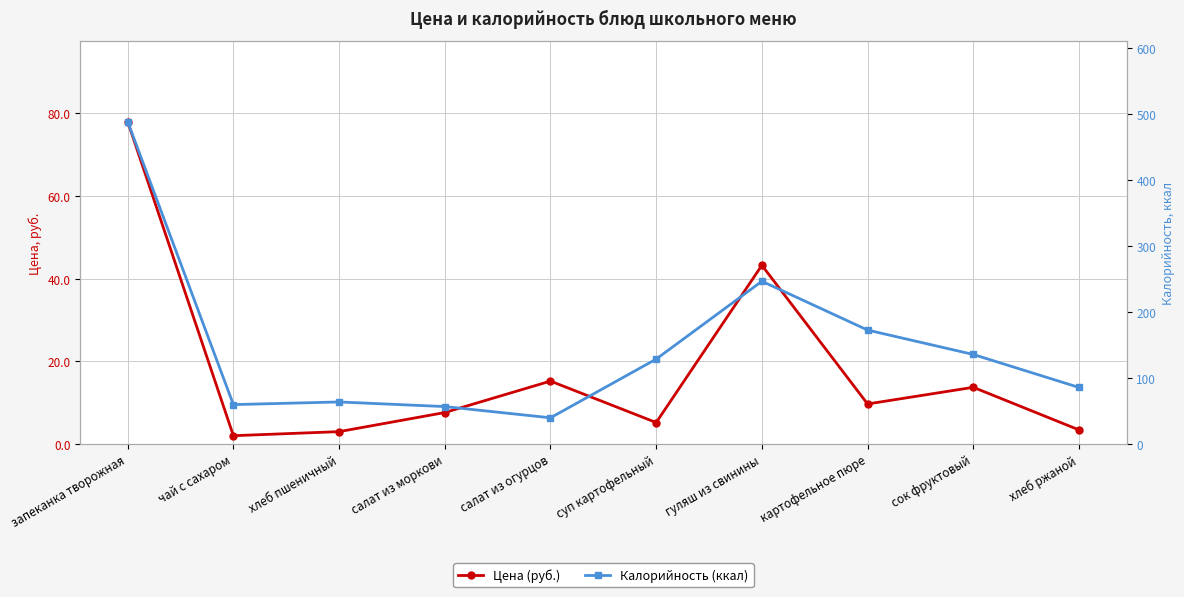

True or false: Калорийность (ккал) and Цена (руб.) intersect in this chart.

False